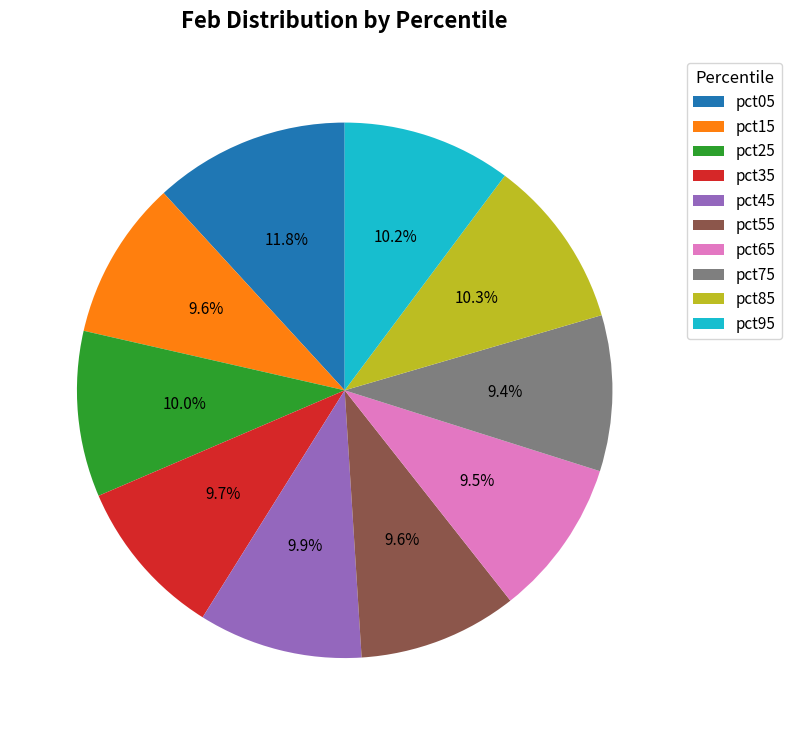

True or false: pct05 accounts for 21% of the total.

False